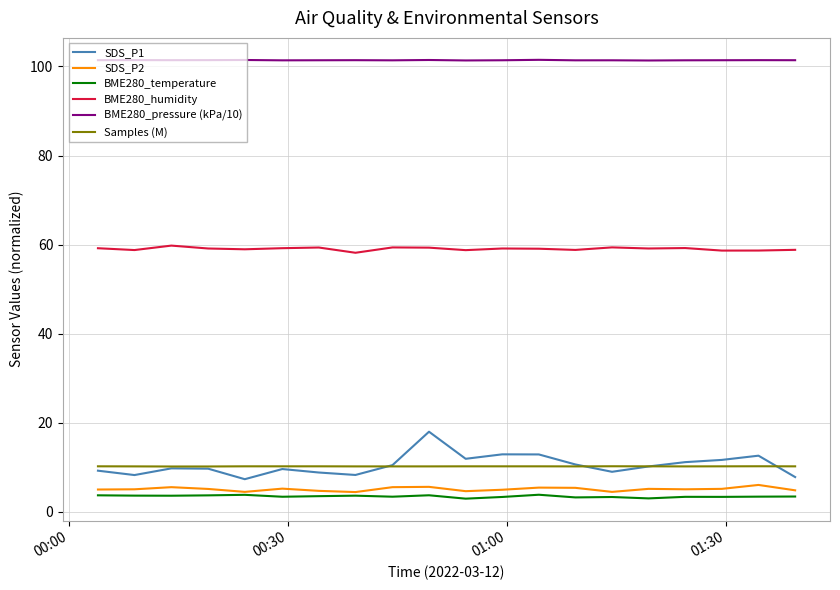

True or false: Samples (M) and BME280_pressure (kPa/10) intersect in this chart.

False